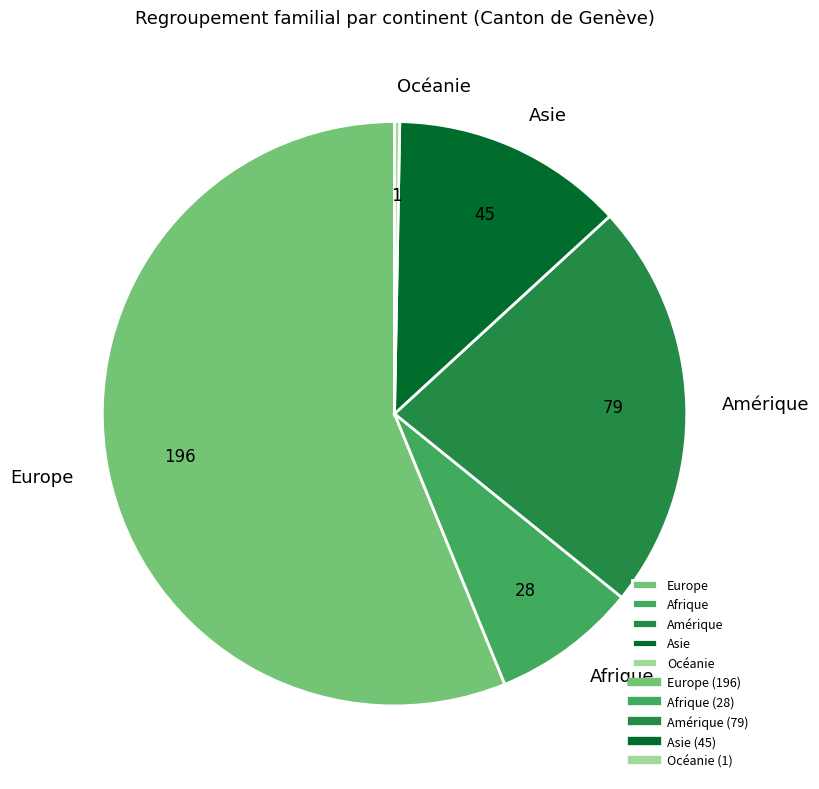

What is the smallest slice in the pie chart?

Océanie